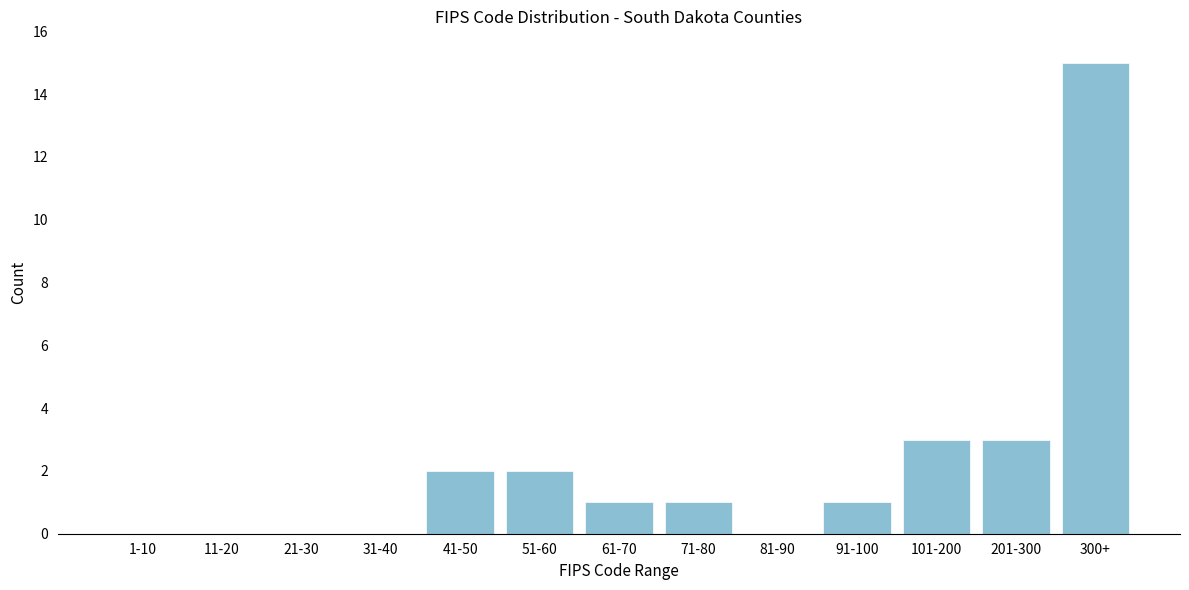

Reading right to left, extract all data points from this chart.

300+=15	201-300=3	101-200=3	91-100=1	81-90=0	71-80=1	61-70=1	51-60=2	41-50=2	31-40=0	21-30=0	11-20=0	1-10=0